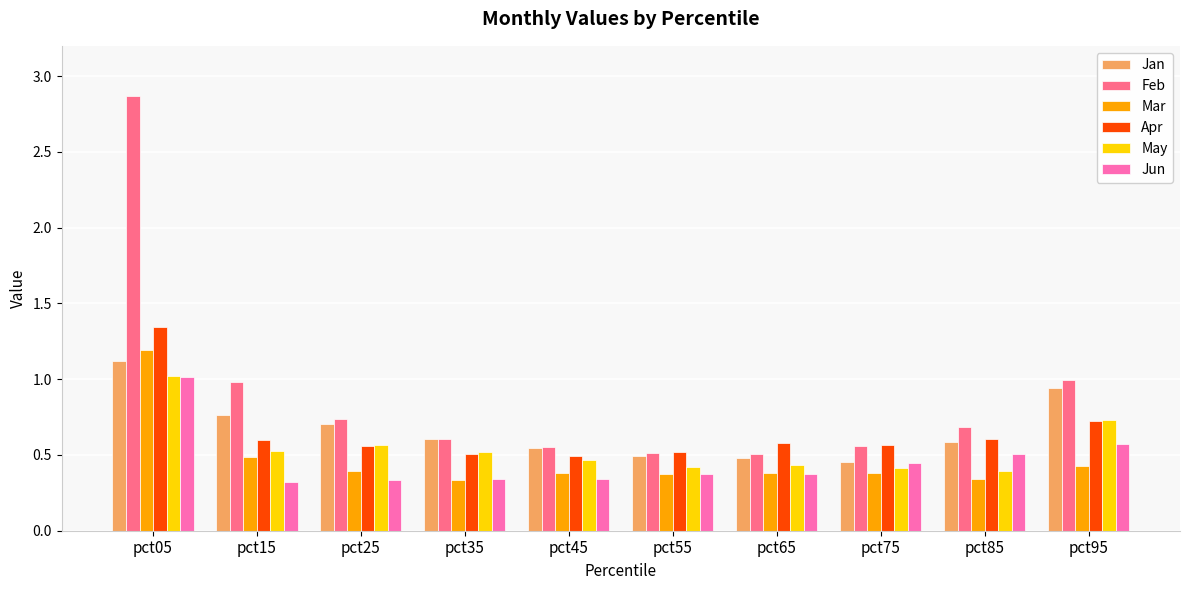

Which category has the highest value in the Apr series?

pct05